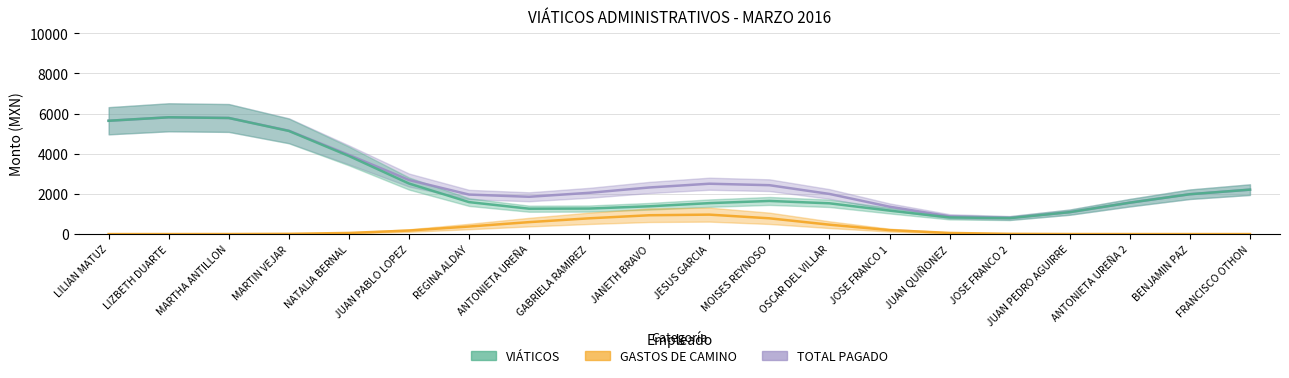

Rank the series by their maximum value, from lowest to highest.

GASTOS DE CAMINO, VIATICOS, TOTAL PAGADO